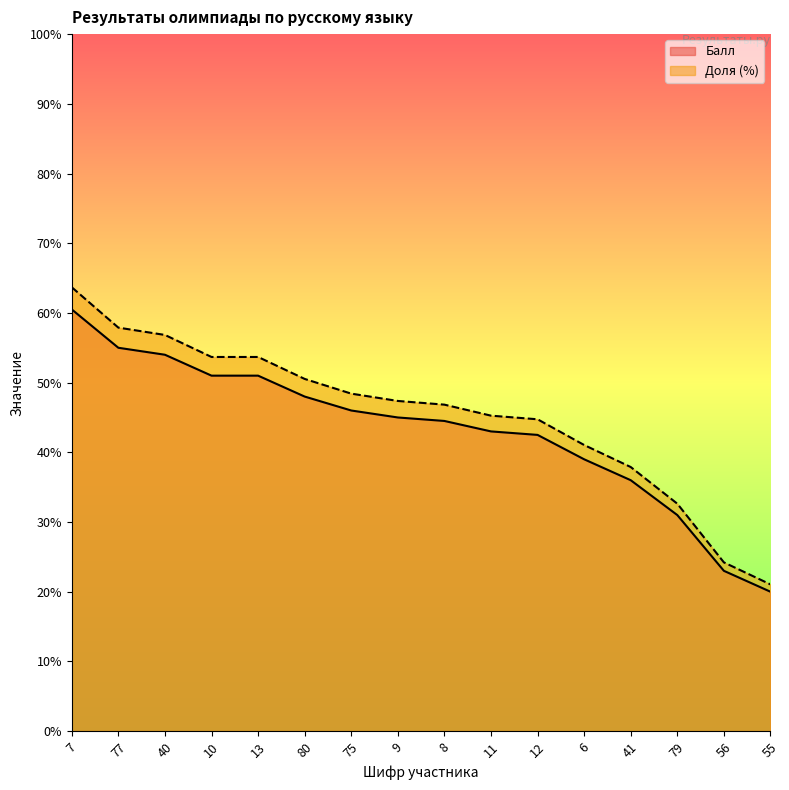

List the series in order of their peak value, highest first.

Доля (%), Балл